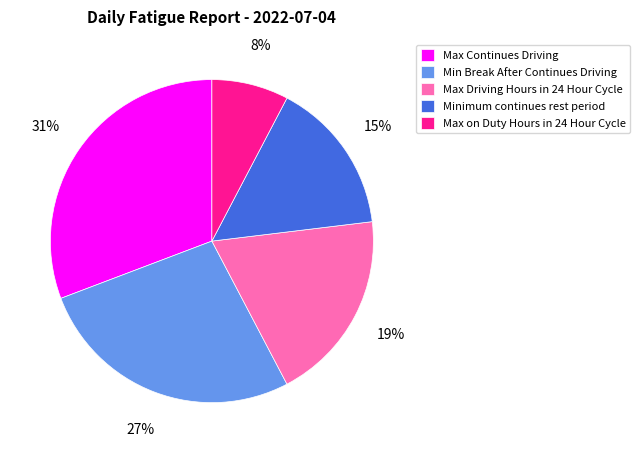

True or false: Min Break After Continues Driving accounts for 27% of the total.

True